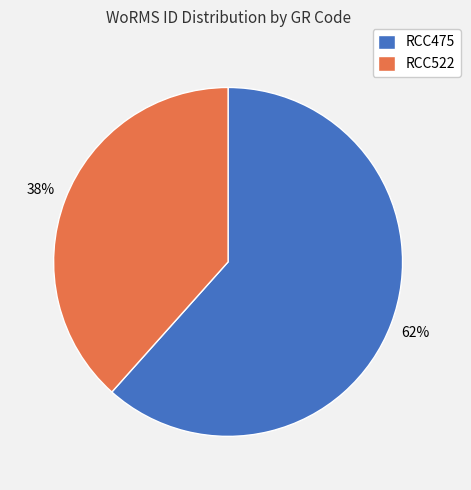

What is the ratio of the value at RCC475 to the value at RCC522?

1.6